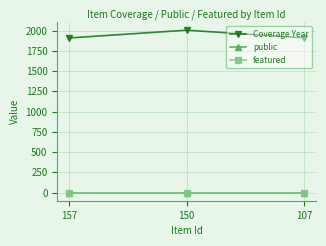

What are all the series names shown in the legend?

Coverage Year, public, featured